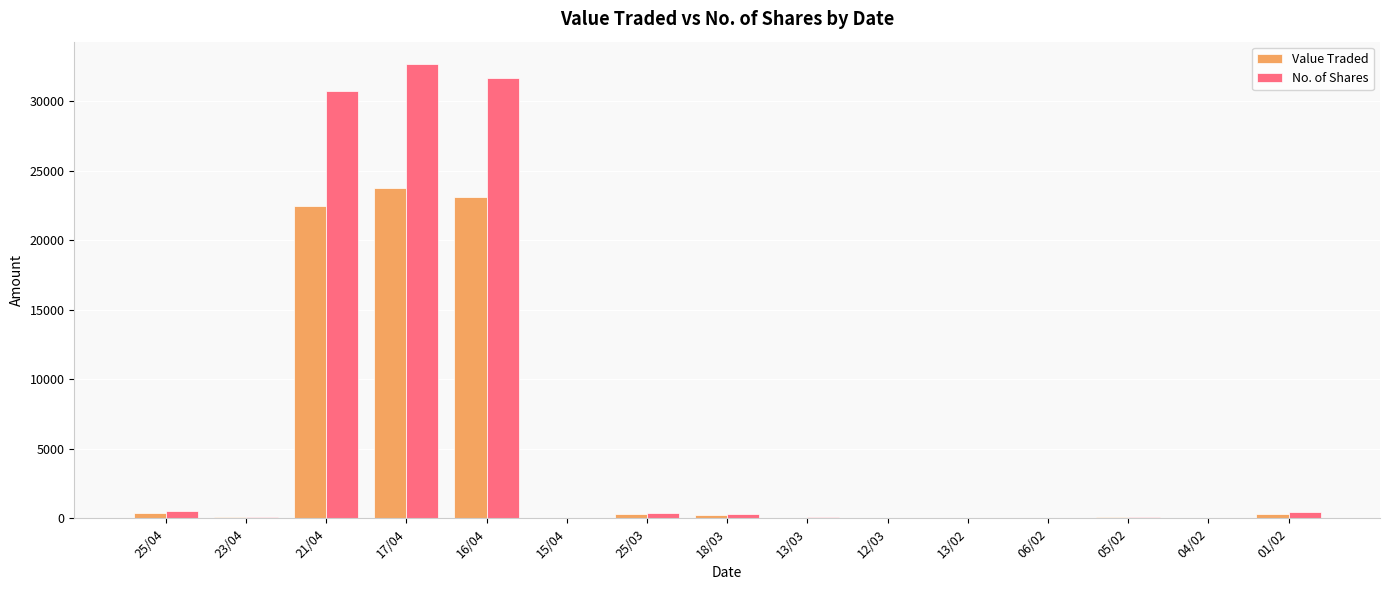

At which category is the sum across all series the highest?

17/04